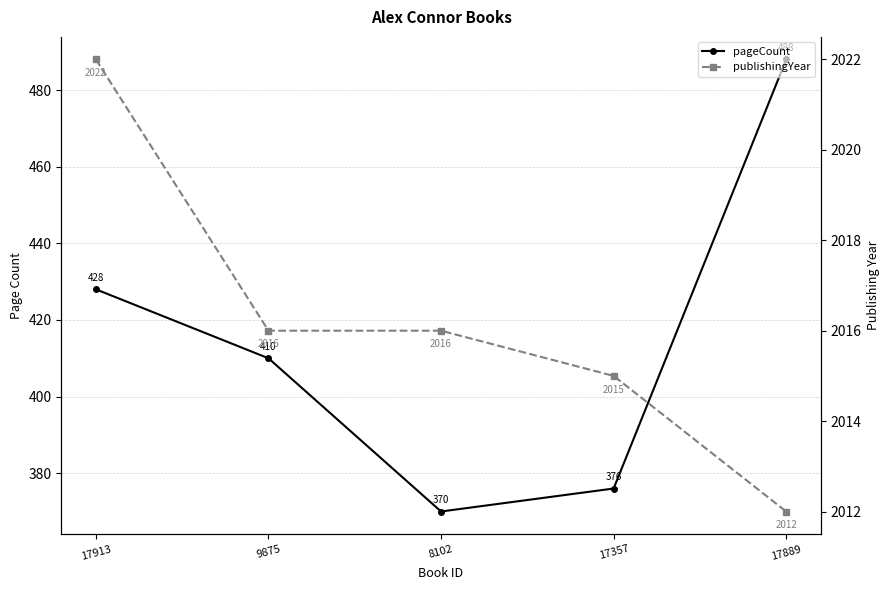

Which series has the widest spread of values?

pageCount